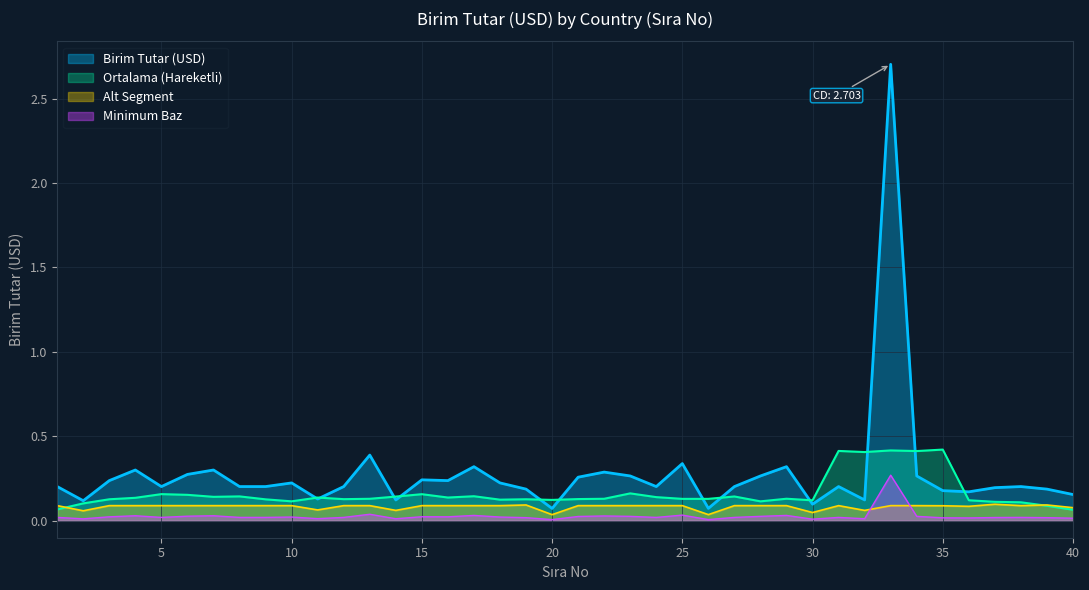

What is the difference between the second highest and second lowest values?

0.3